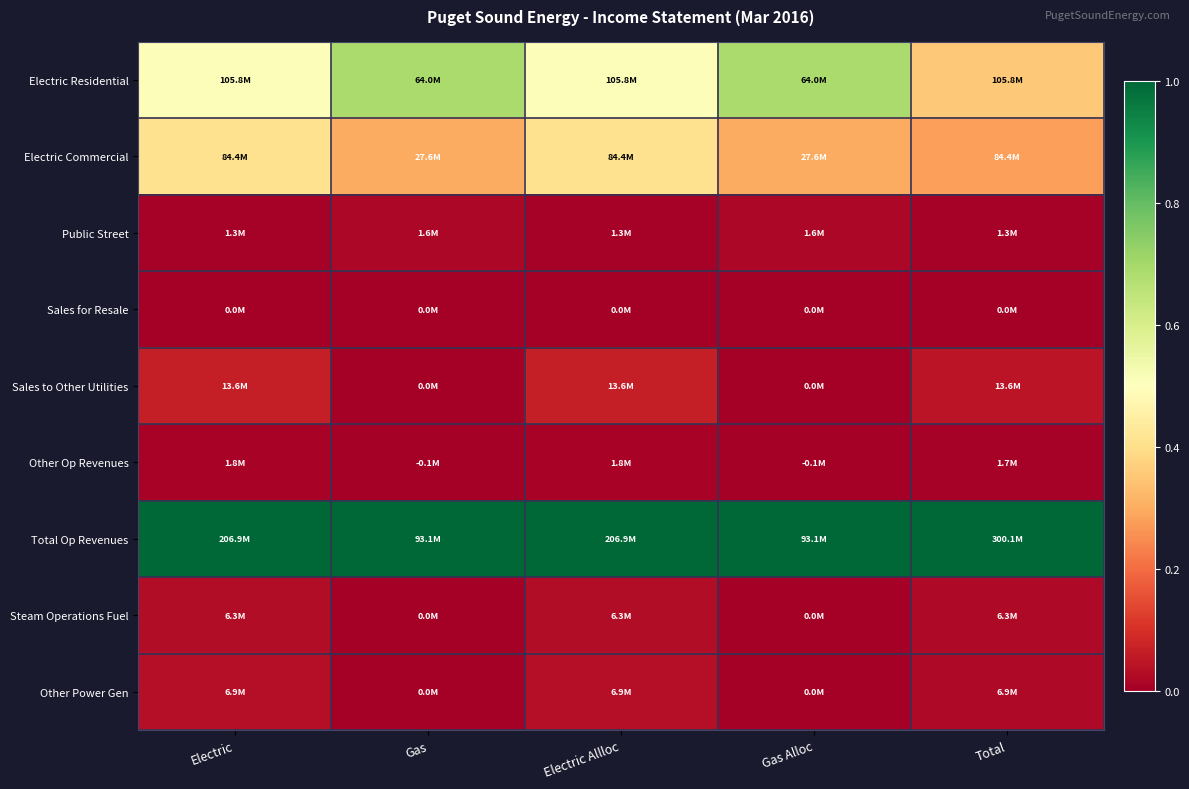

Count the number of categories in the chart.

5